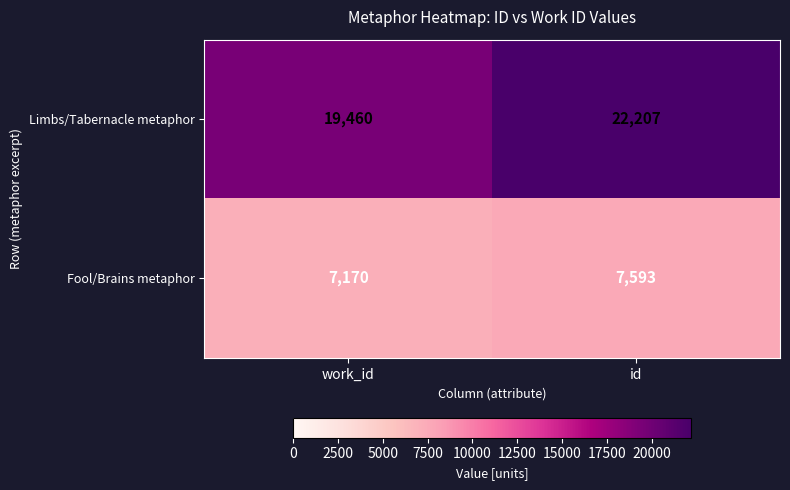

Rank the series by their maximum value, from lowest to highest.

Fool/Brains metaphor, Limbs/Tabernacle metaphor